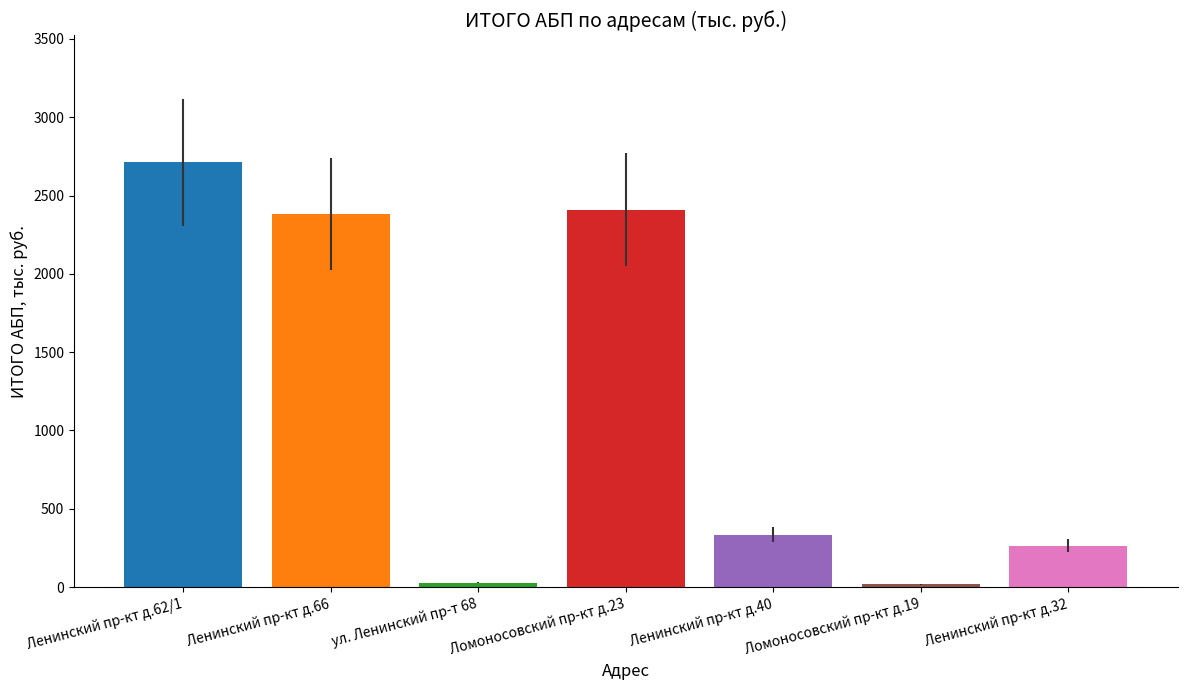

How many categories are shown in the chart?

7